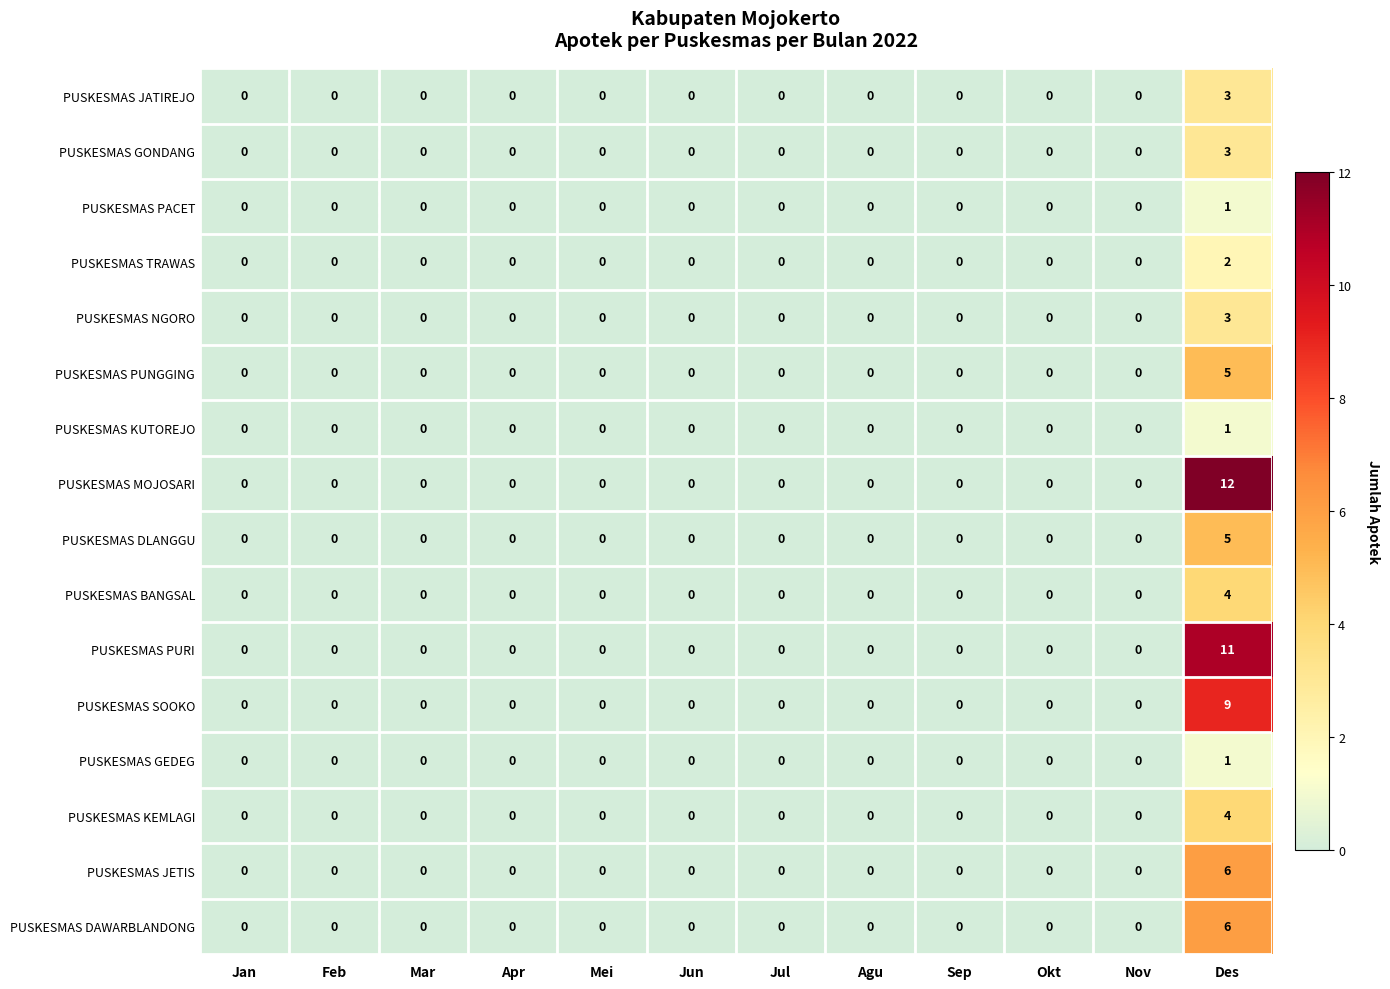

Which series has the widest spread of values?

PUSKESMAS MOJOSARI